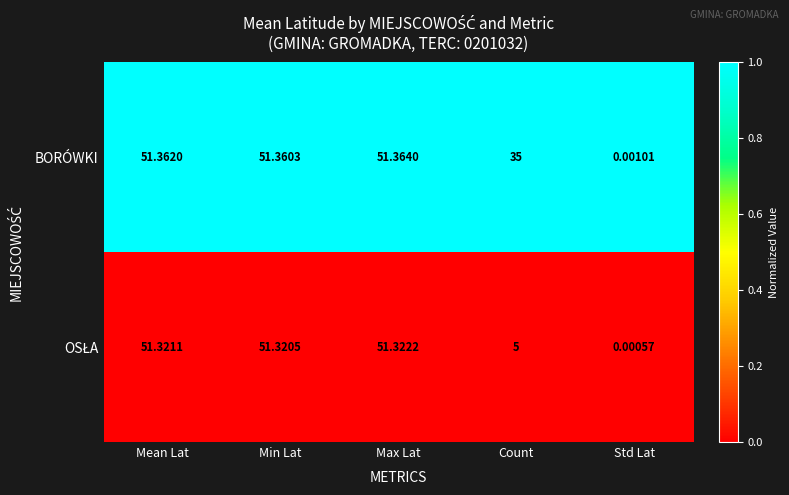

Which series has the largest range (max minus min)?

BORÓWKI